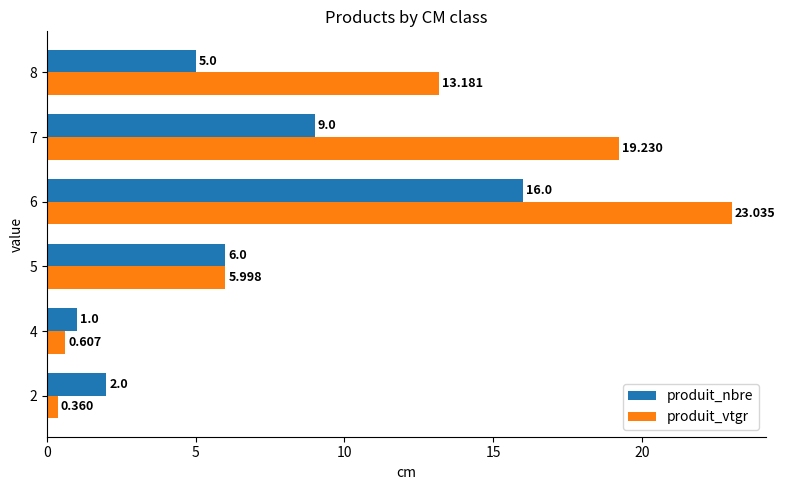

Which series has the widest spread of values?

produit_vtgr